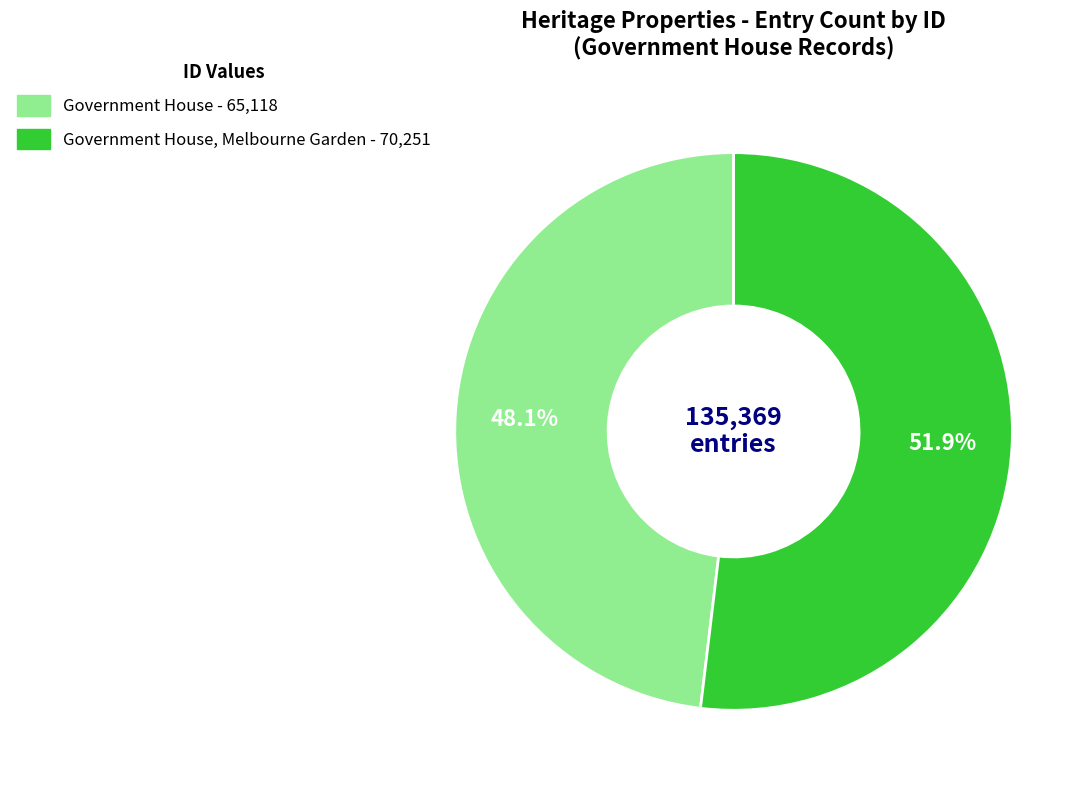

Does any single category account for the majority?

Yes